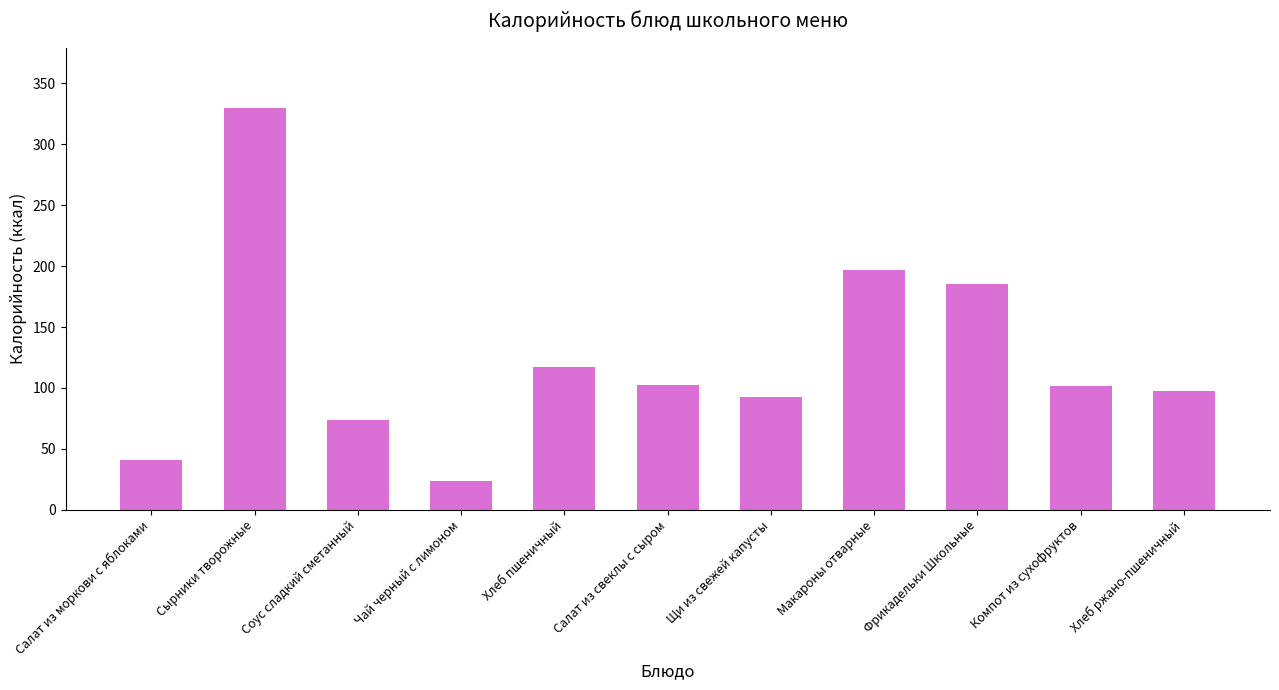

What is the value of the 1st bar from the left?

41.1